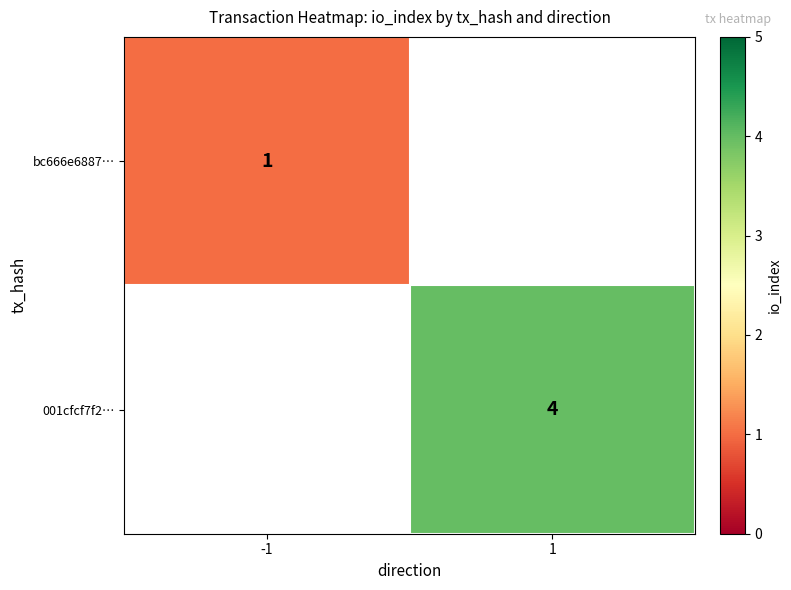

The value of bc666e6887… at -1 is 1. True or false?

True